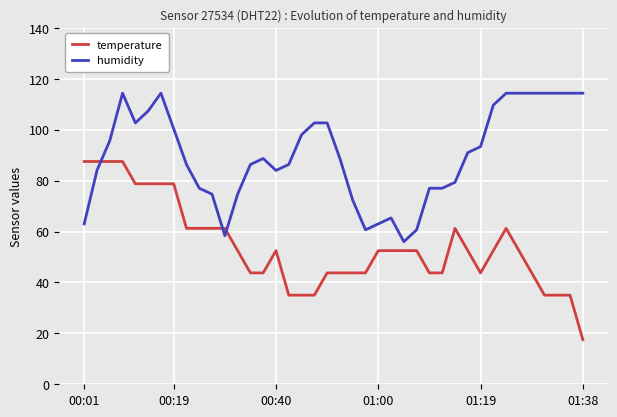

Reading left to right, transcribe all the data shown in this chart.

temperature: 87.5	87.5	87.5	87.5	78.8	78.8	78.8	78.8	61.2	61.2	61.2	61.2	52.5	43.8	43.8	52.5	35.0	35.0	35.0	43.8	43.8	43.8	43.8	52.5	52.5	52.5	52.5	43.8	43.8	61.2	52.5	43.8	52.5	61.2	52.5	43.8	35.0	35.0	35.0	17.5
humidity: 63.0	84.0	95.7	114.3	102.7	107.3	114.3	100.3	86.3	77.0	74.7	58.3	74.7	86.3	88.7	84.0	86.3	98.0	102.7	102.7	88.7	72.3	60.7	63.0	65.3	56.0	60.7	77.0	77.0	79.3	91.0	93.3	109.7	114.3	114.3	114.3	114.3	114.3	114.3	114.3